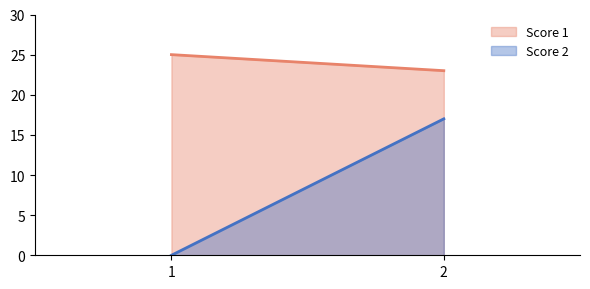

Reading left to right, list all the values displayed in this chart.

Score 1: 1=25	2=23
Score 2: 1=0	2=17